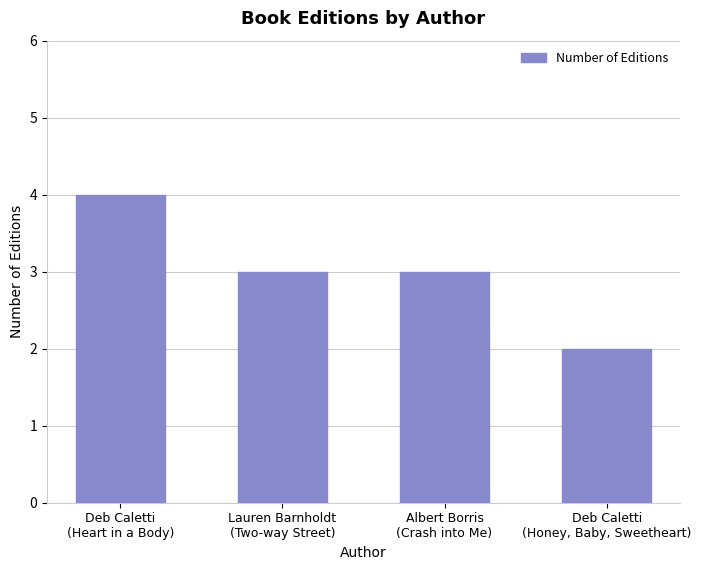

Reading left to right, list all the values displayed in this chart.

4	3	3	2